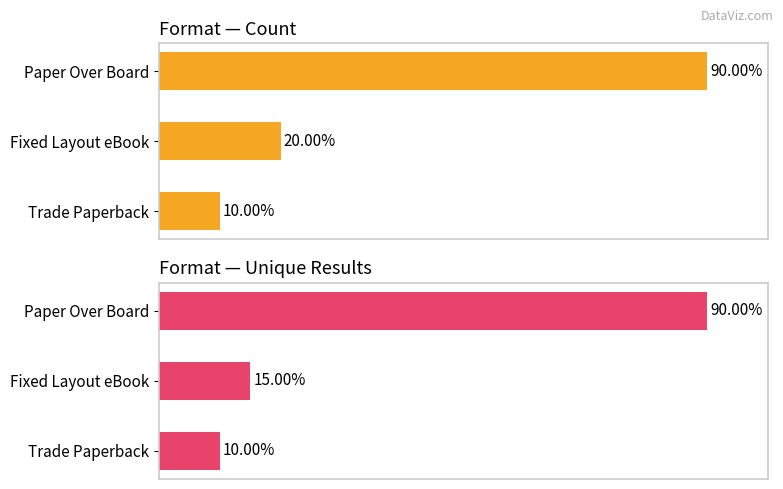

How many series are shown in this chart?

2